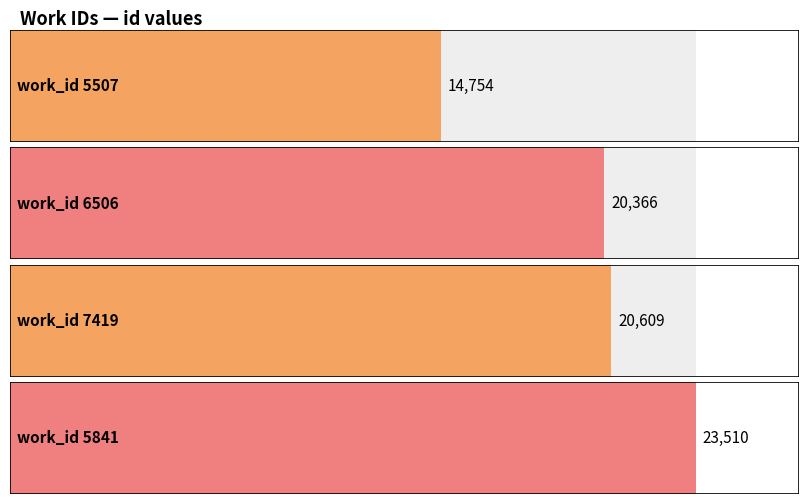

What is the difference between the maximum and minimum values?

8756